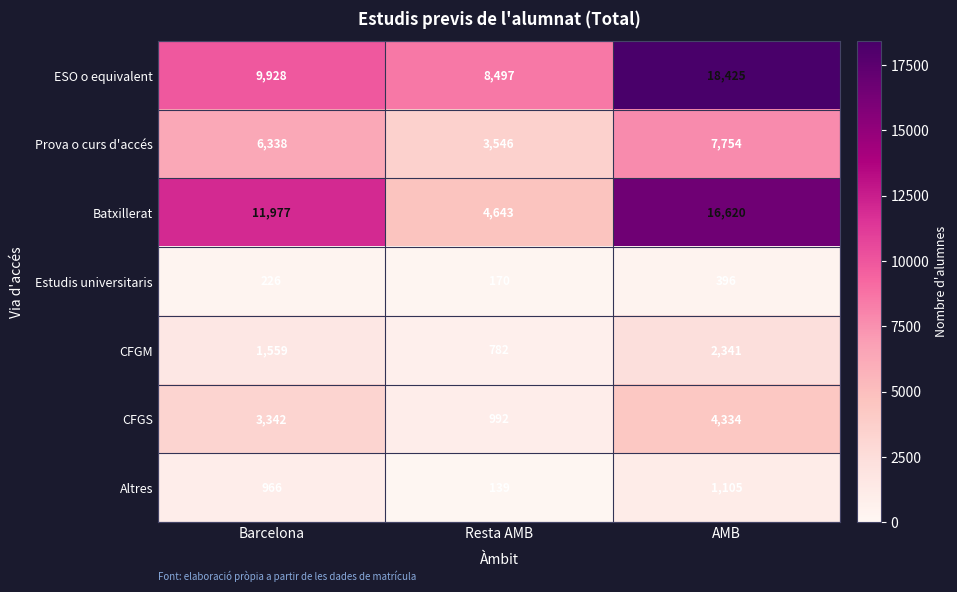

What is the average value of the Altres series?

737